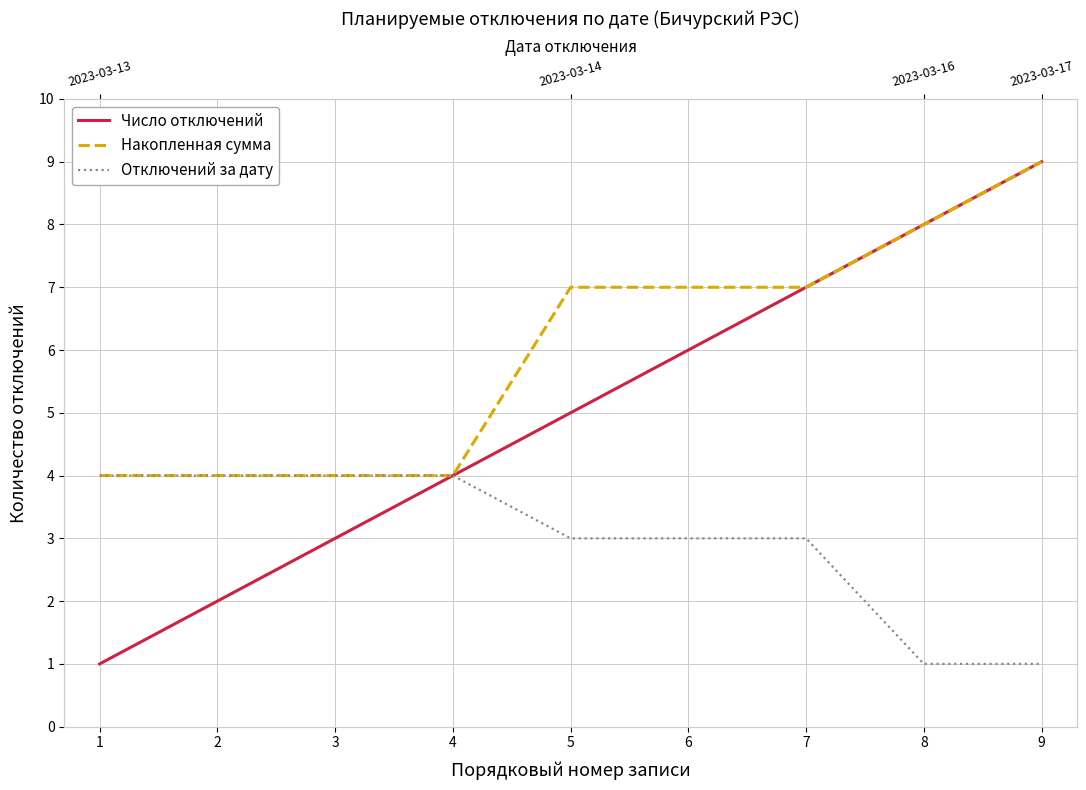

What are all the series names shown in the legend?

Число отключений, Накопленная сумма, Отключений за дату